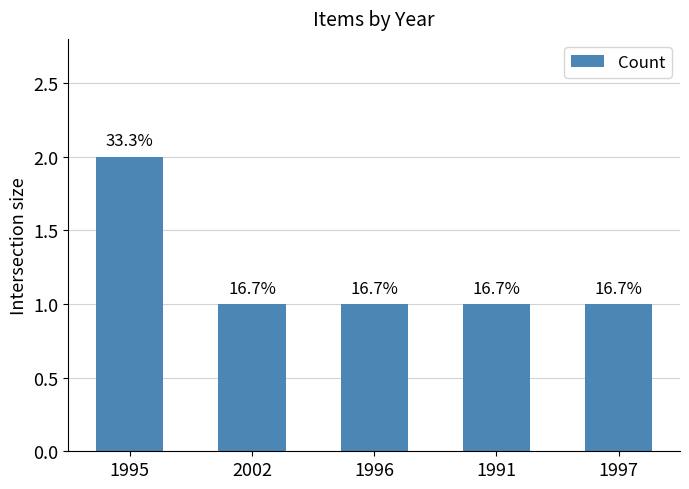

Reading right to left, what are all the values shown in this chart?

1997=1	1991=1	1996=1	2002=1	1995=2